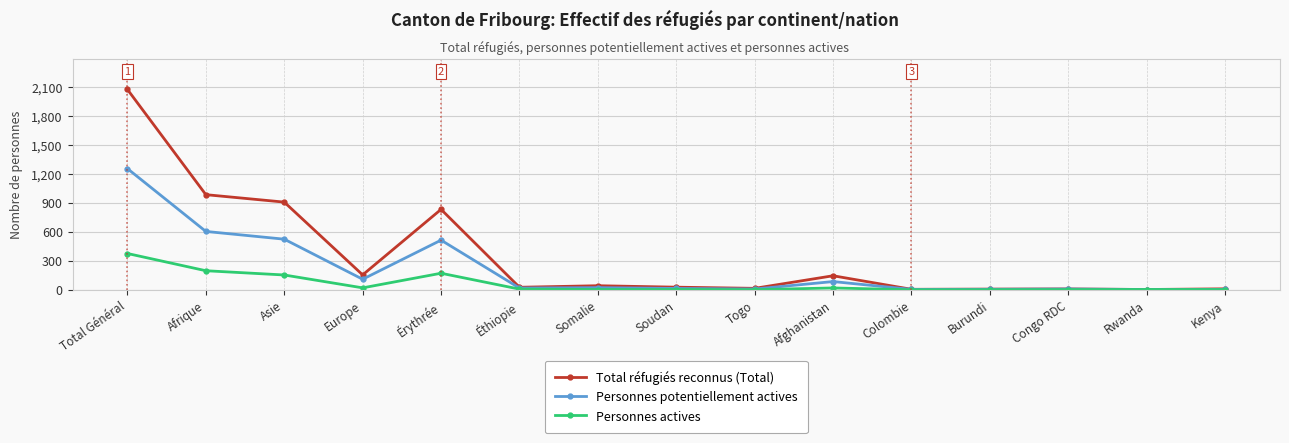

What is the approximate value of Total réfugiés reconnus (Total) at Total Général?

2070